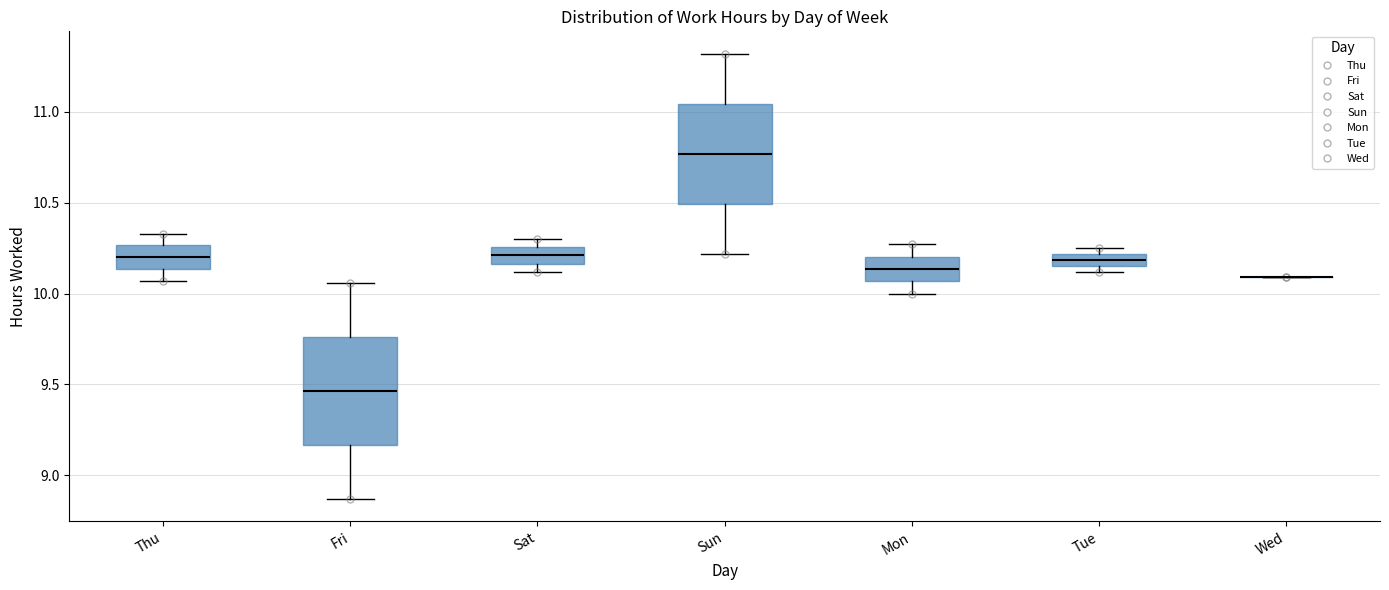

Where is the lower edge of the box for Tue on the y-axis? The values are not printed on the chart, so give them approximately, as read against the axis.

10.15